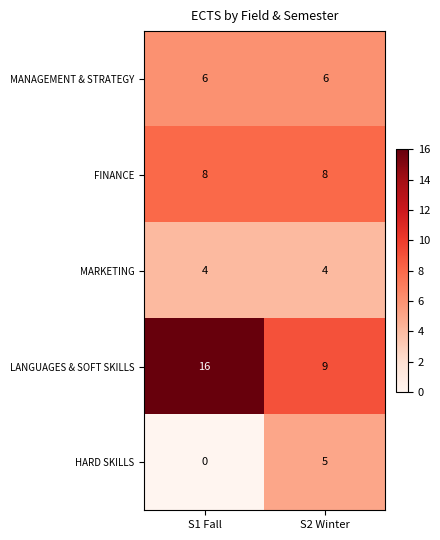

What is the sum of all MARKETING values?

8